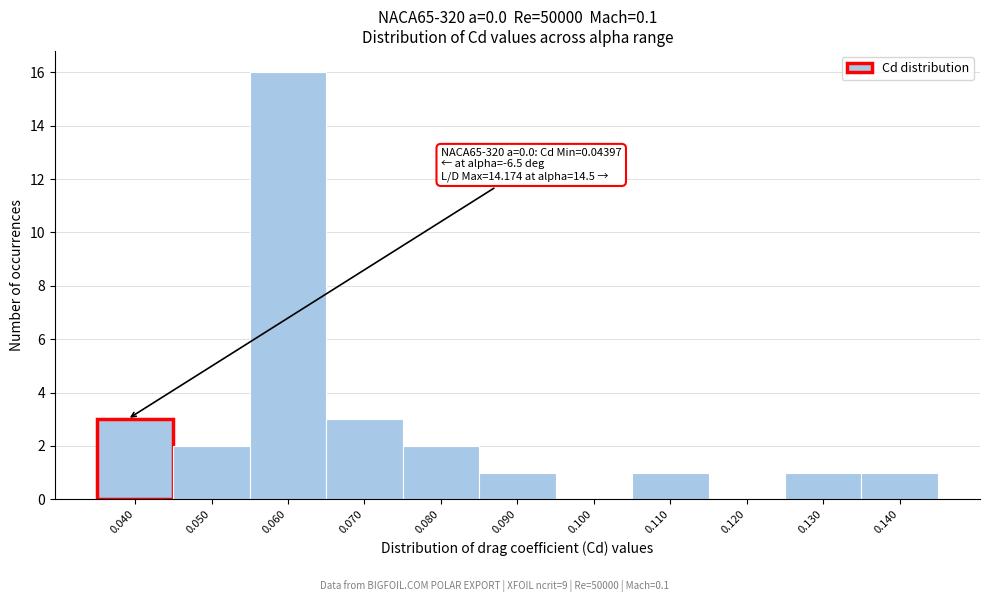

Reading left to right, transcribe all the data shown in this chart.

0.040=3	0.050=2	0.060=16	0.070=3	0.080=2	0.090=1	0.100=0	0.110=1	0.120=0	0.130=1	0.140=1